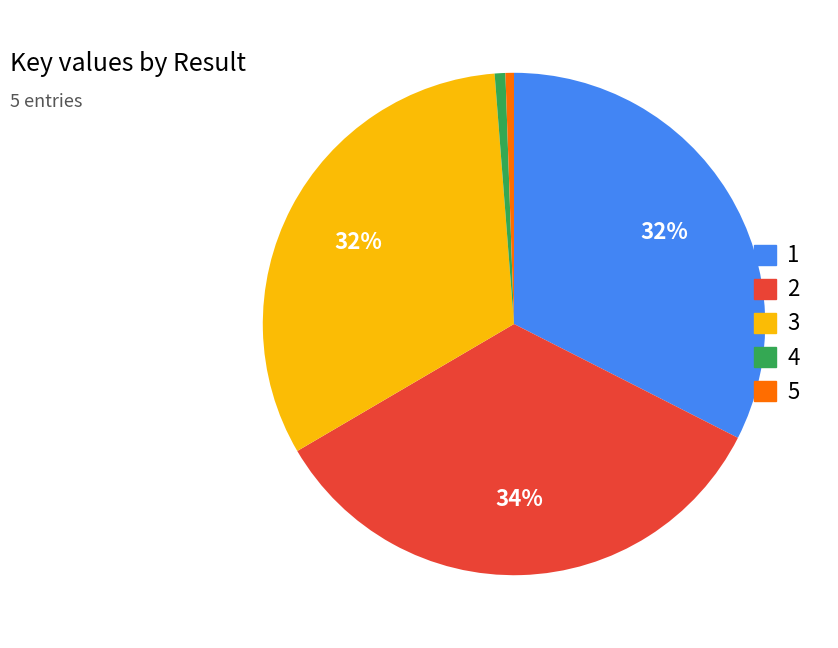

Which has a higher value, 3 or 5?

3